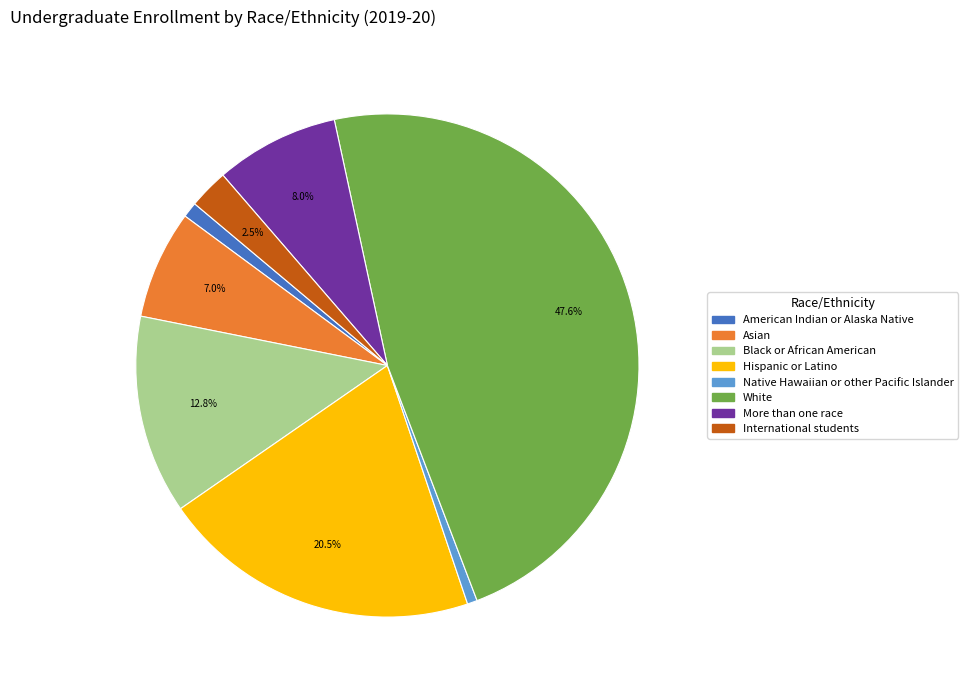

Between International students and Black or African American, which is larger?

Black or African American